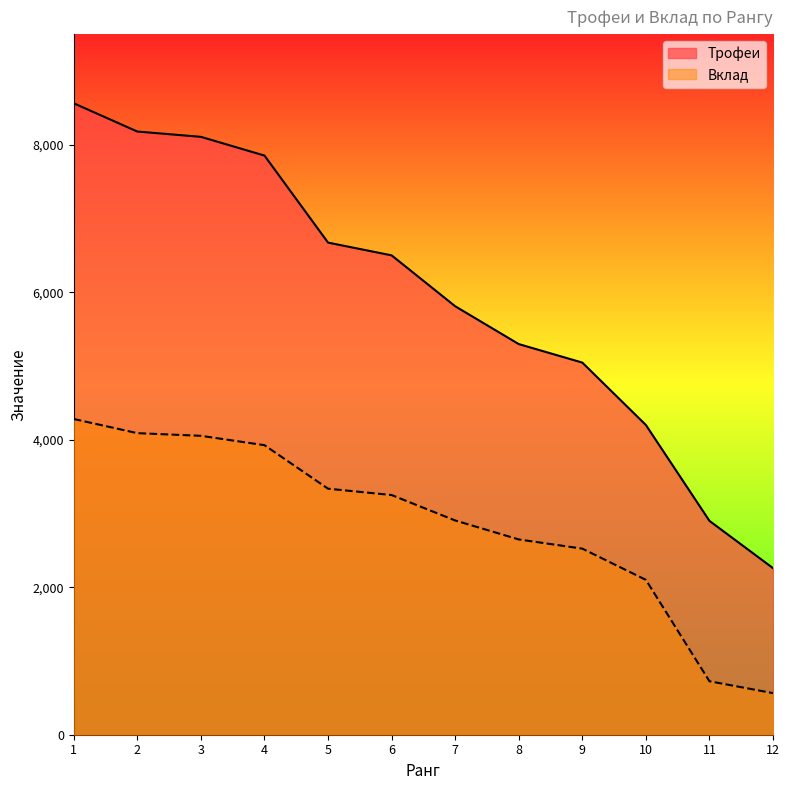

Reading left to right, transcribe all the data shown in this chart.

Трофеи: 1=8562	2=8179	3=8107	4=7853	5=6673	6=6500	7=5810	8=5297	9=5046	10=4200	11=2900	12=2259
Вклад: 1=4281	2=4089	3=4053	4=3926	5=3336	6=3250	7=2905	8=2648	9=2523	10=2100	11=725	12=564